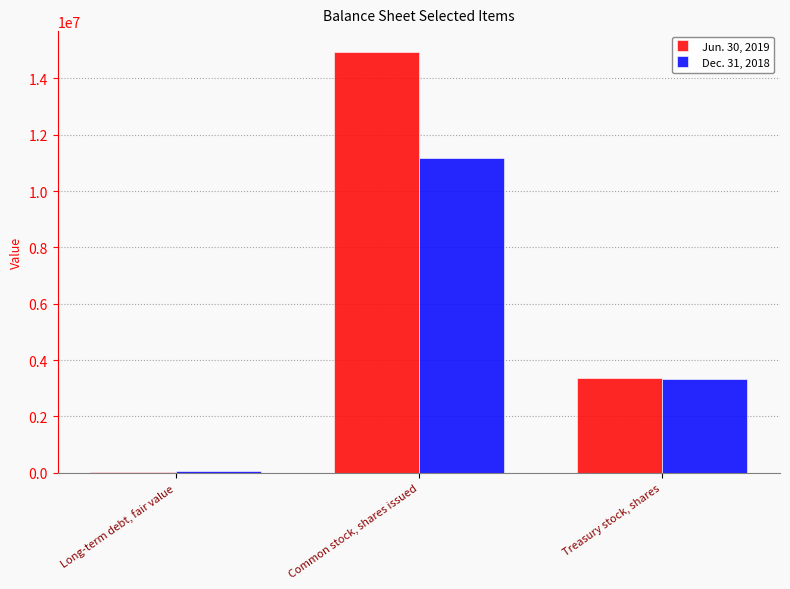

What is the total value across all series at Common stock, shares issued?

26090000